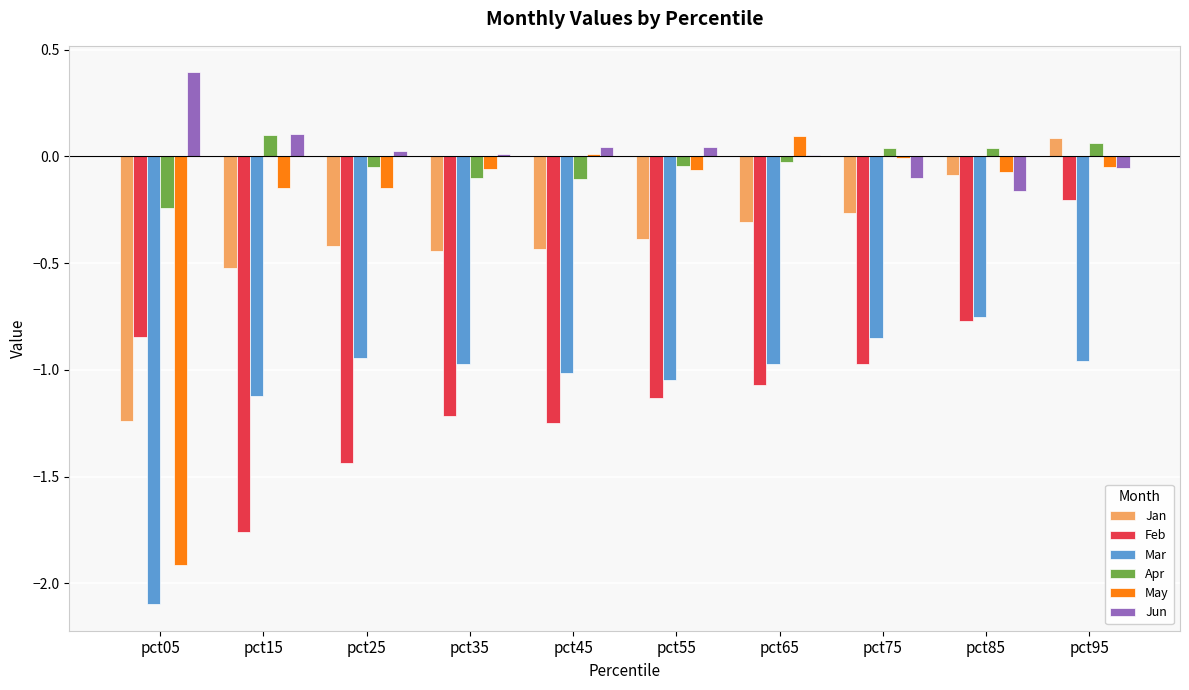

Which series has the largest range (max minus min)?

May